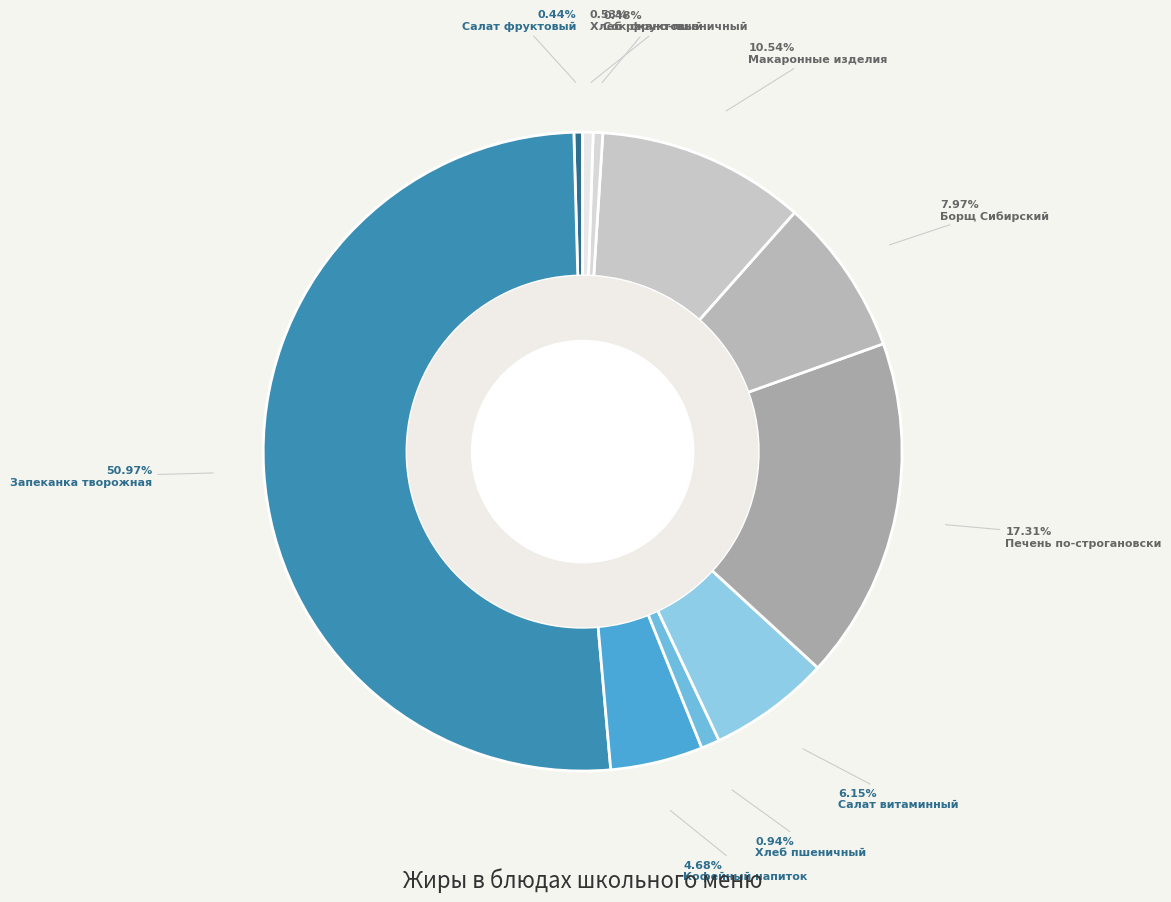

Combined, what portion of the pie is Запеканка творожная and Хлеб пшеничный?

51.9%